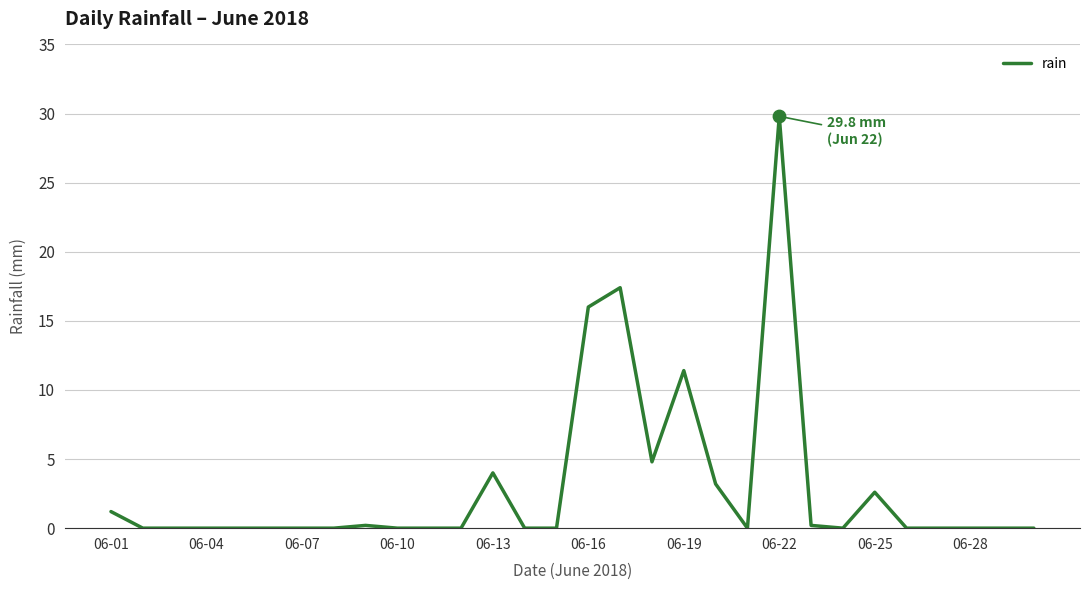

What is the greatest value displayed?

29.8